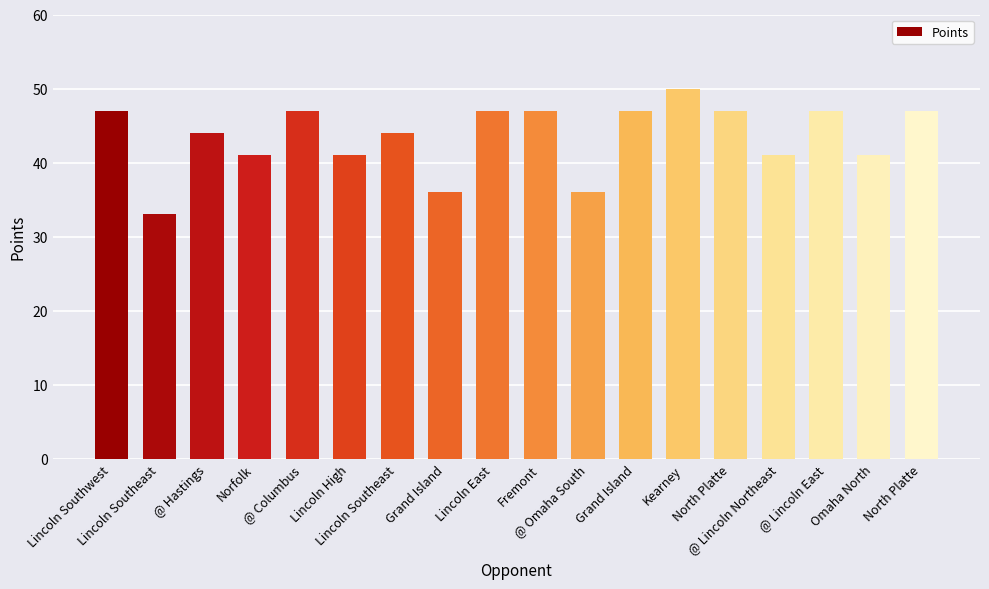

Is it true that the value at Lincoln Southeast is 22?

False